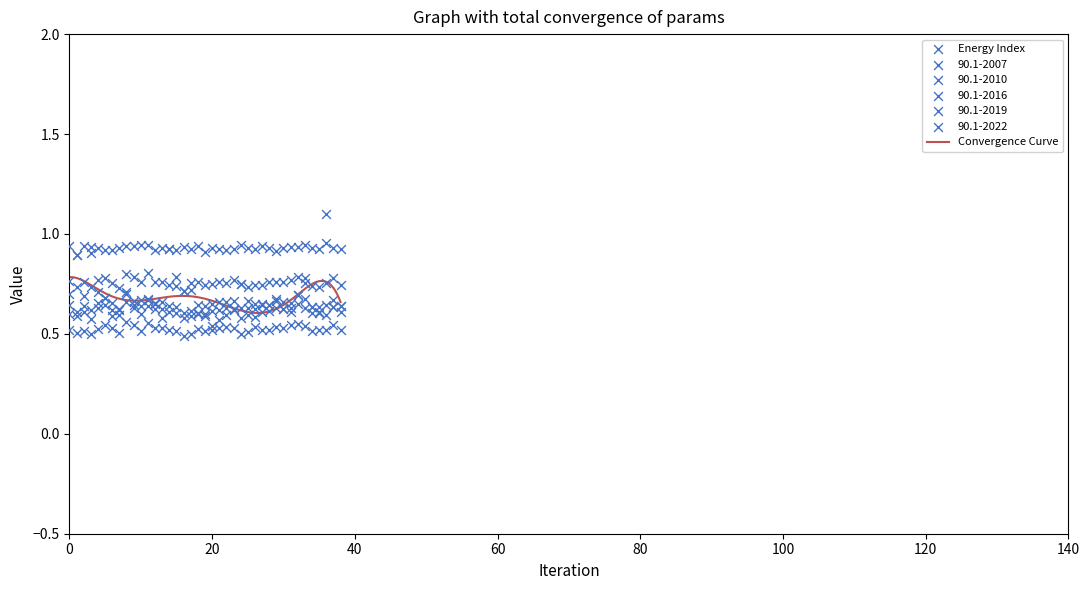

Which series contains the lowest Y value?

90.1-2022